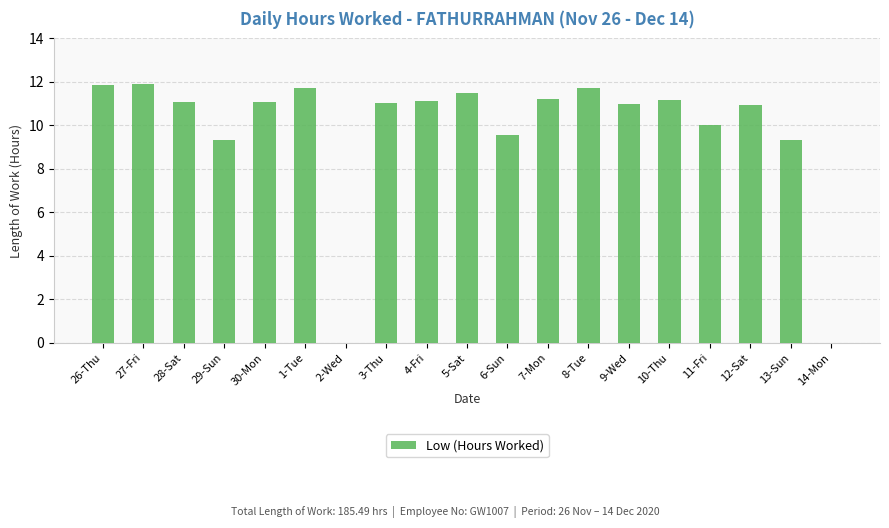

Does the chart contain stacked bars?

No